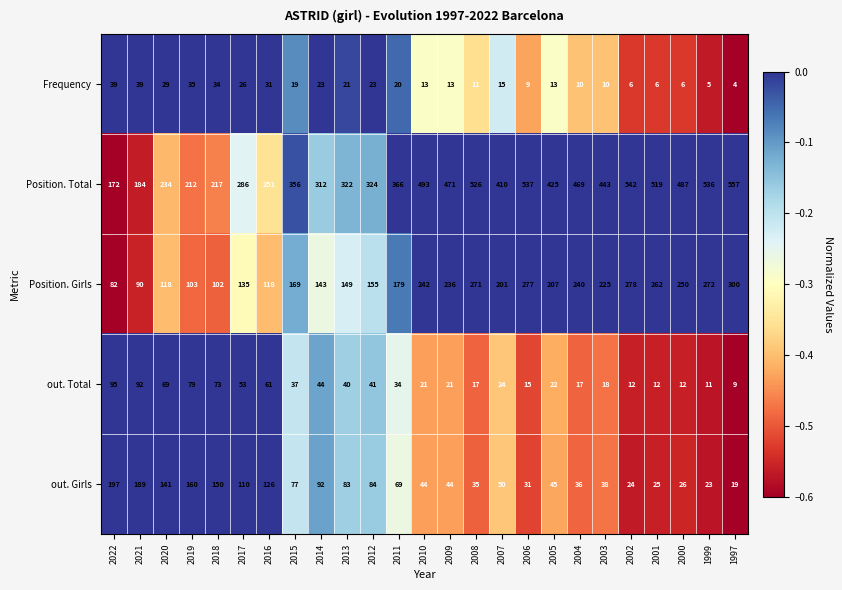

At 2004, list the series in order from smallest to largest.

Frequency, out. Total, out. Girls, Position. Girls, Position. Total